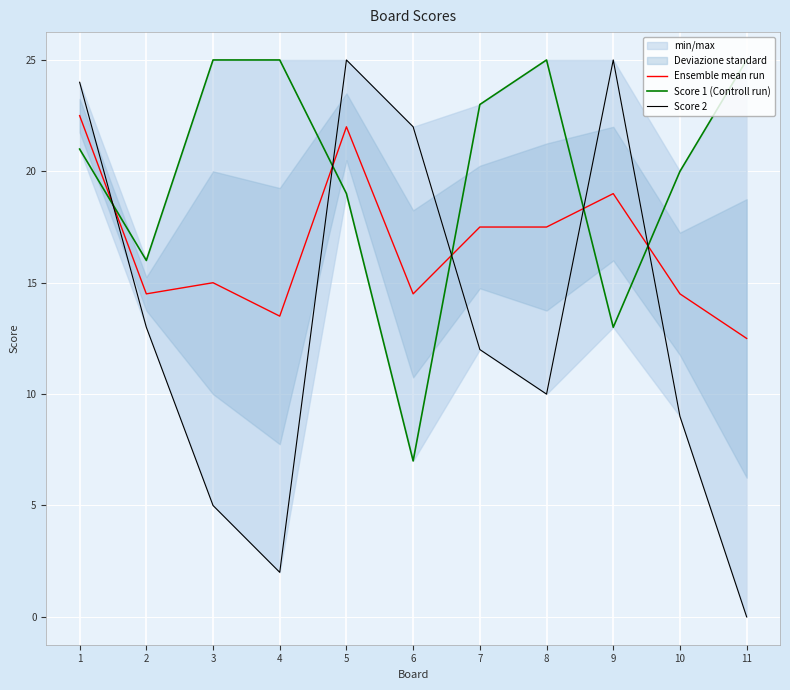

The Ensemble mean run series shows 20.0 at 10. True or false?

False